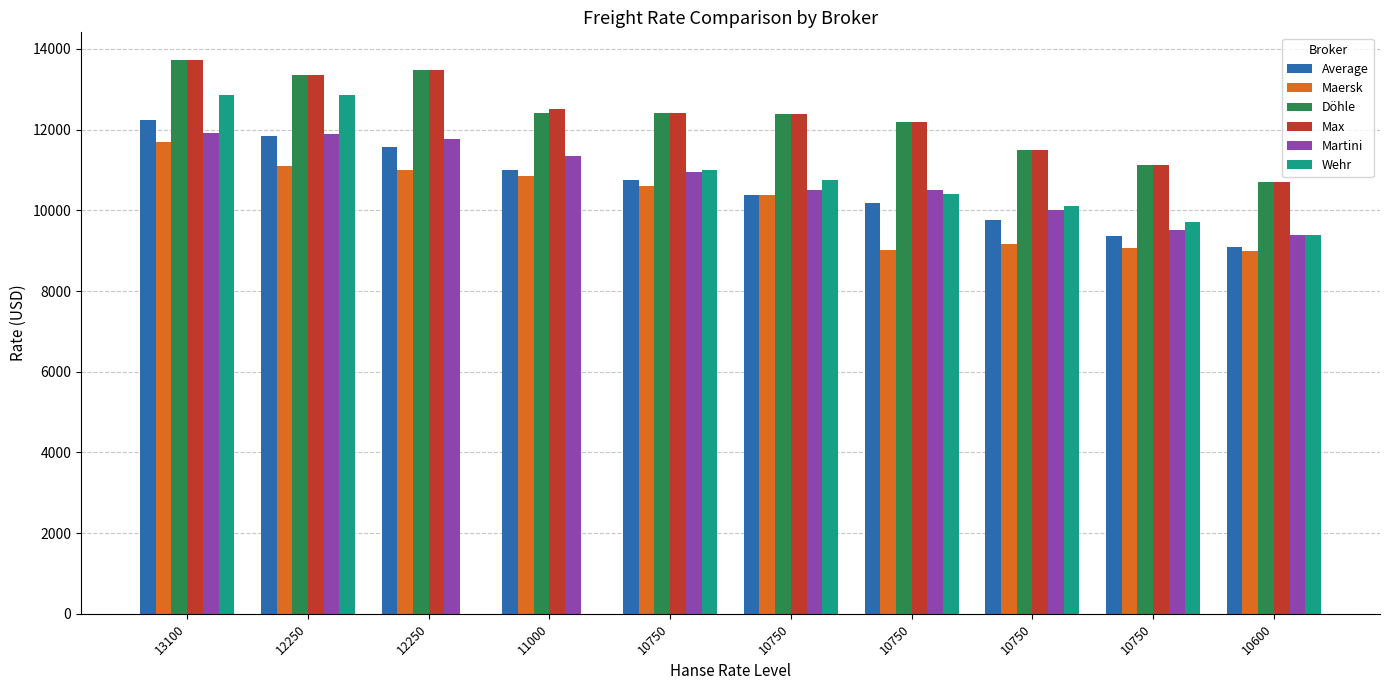

What are all the series names shown in the legend?

Average, Maersk, Döhle, Max, Martini, Wehr